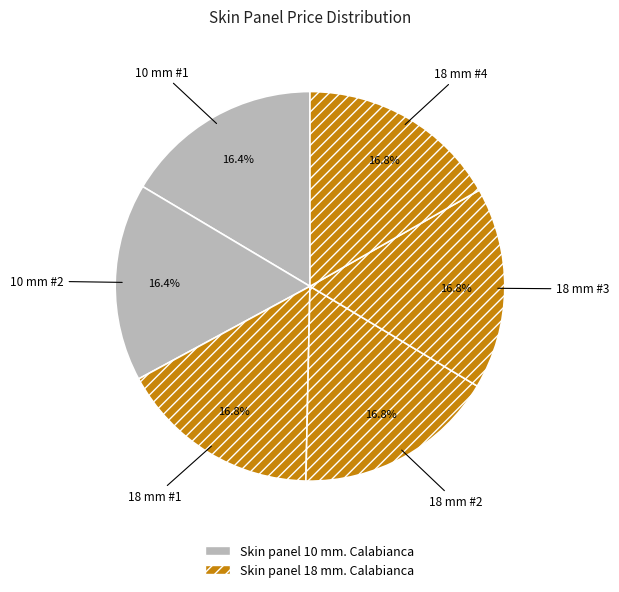

How many slices are in this pie chart?

6